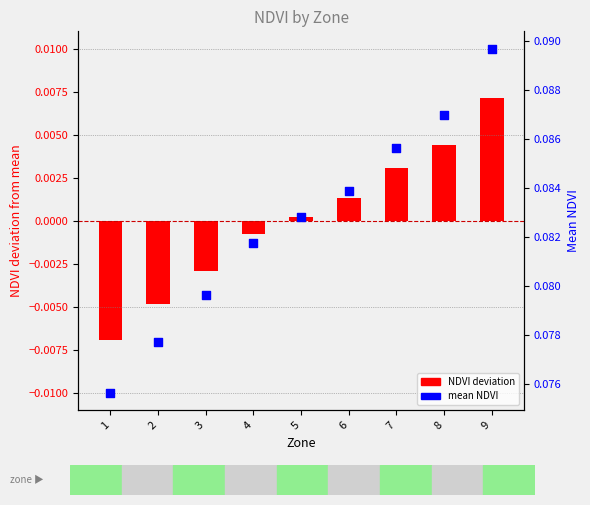

At which category is the sum across all series the highest?

9